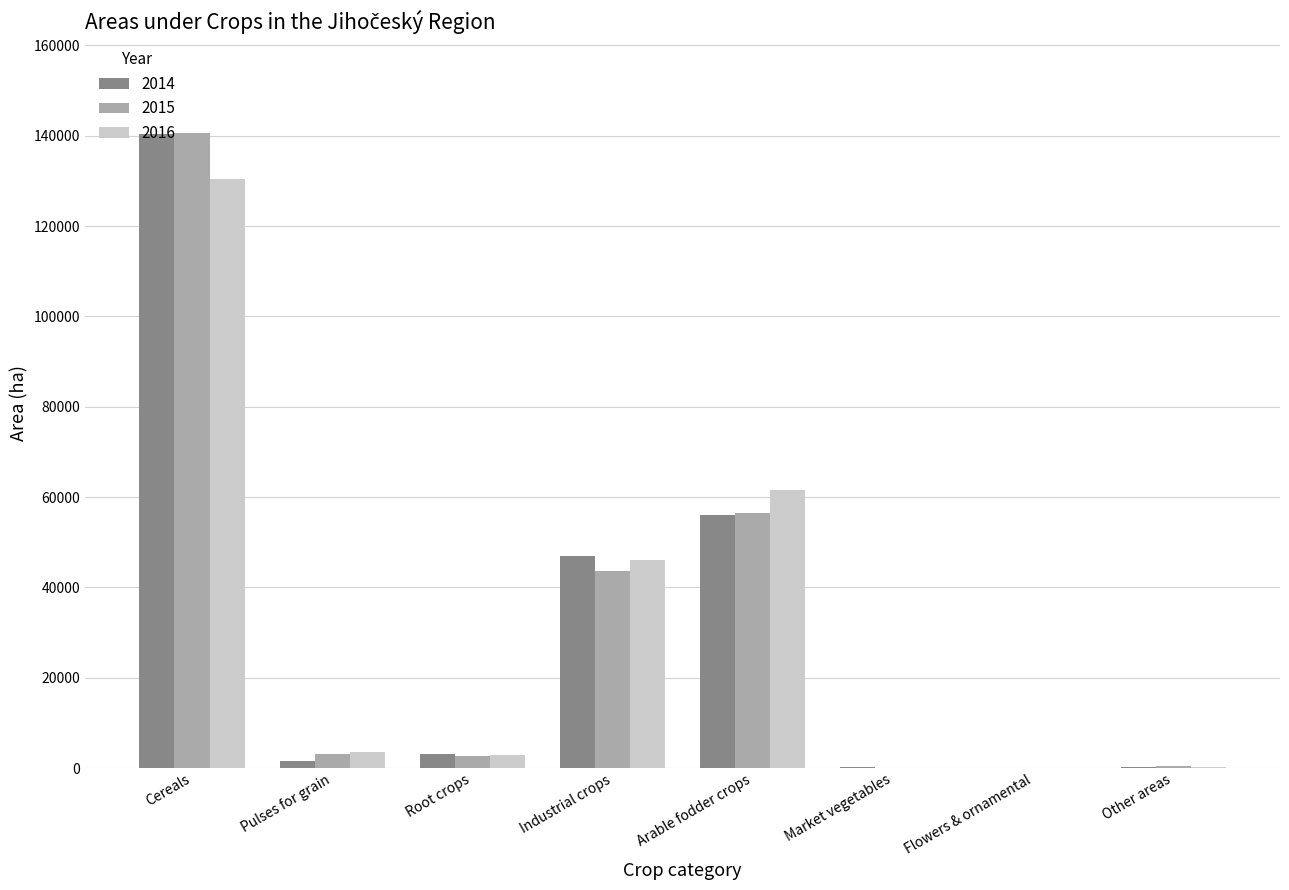

How many groups of bars are there?

8